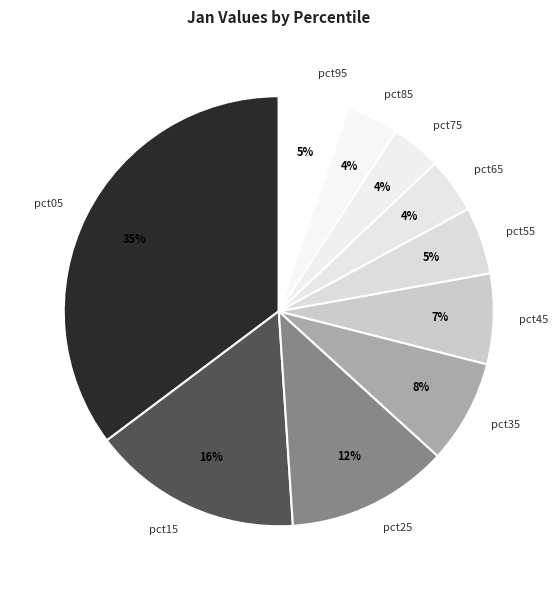

How many slices are in this pie chart?

10